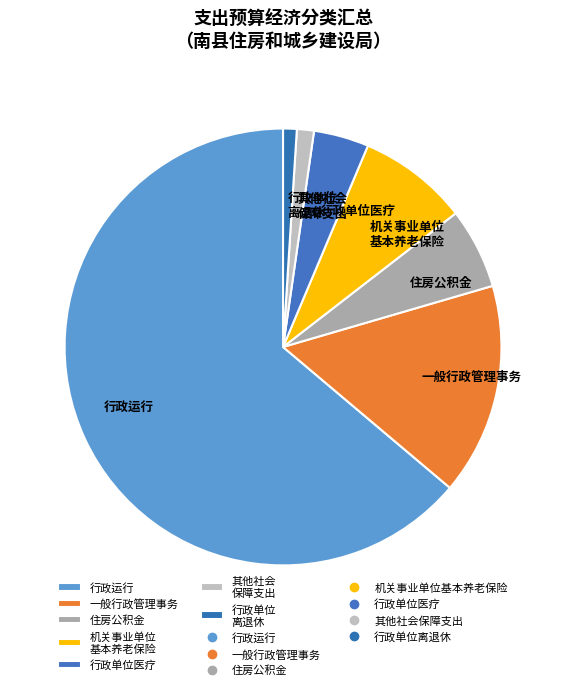

Is it true that 其他社会 保障支出 is 1% of the pie?

True